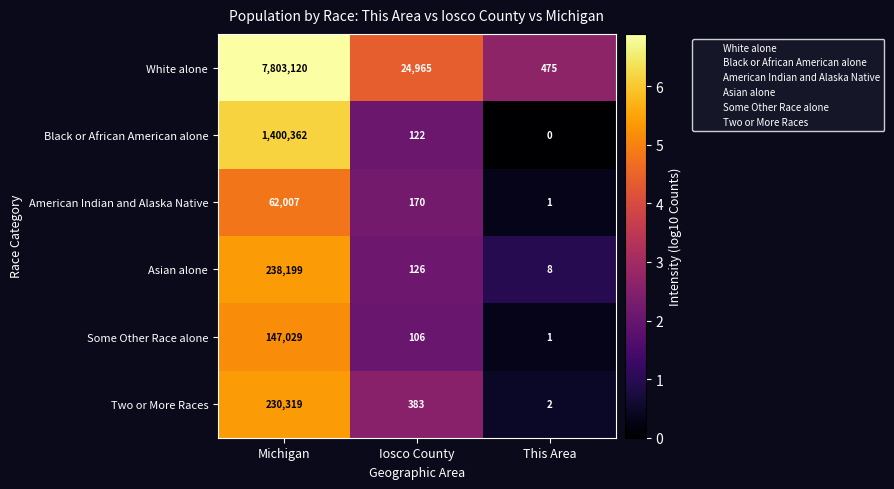

List the labels in order of White alone value, largest first.

Michigan, Iosco County, This Area